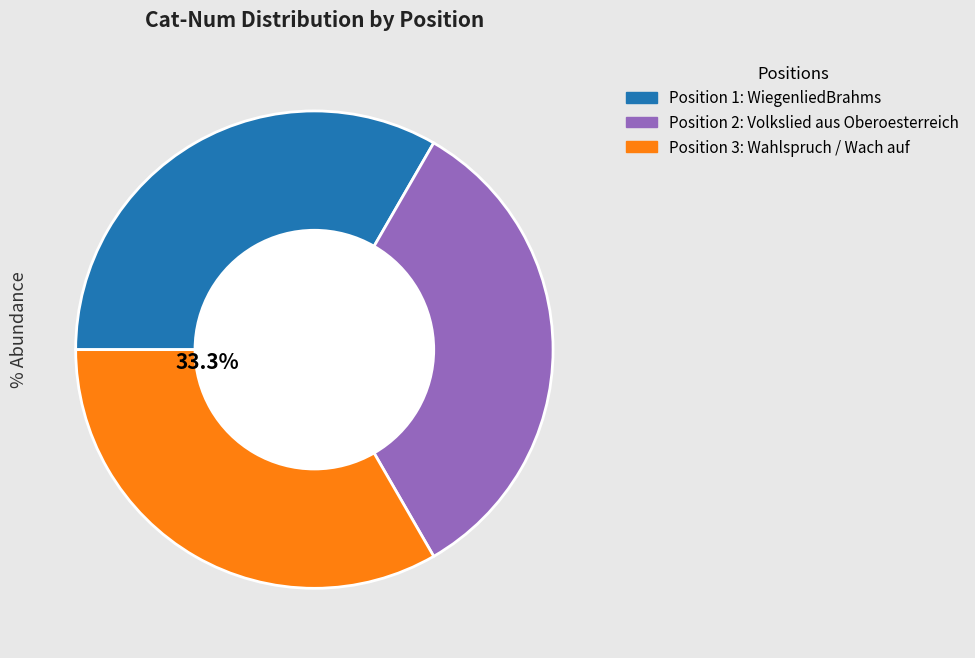

Does any single category account for the majority?

No